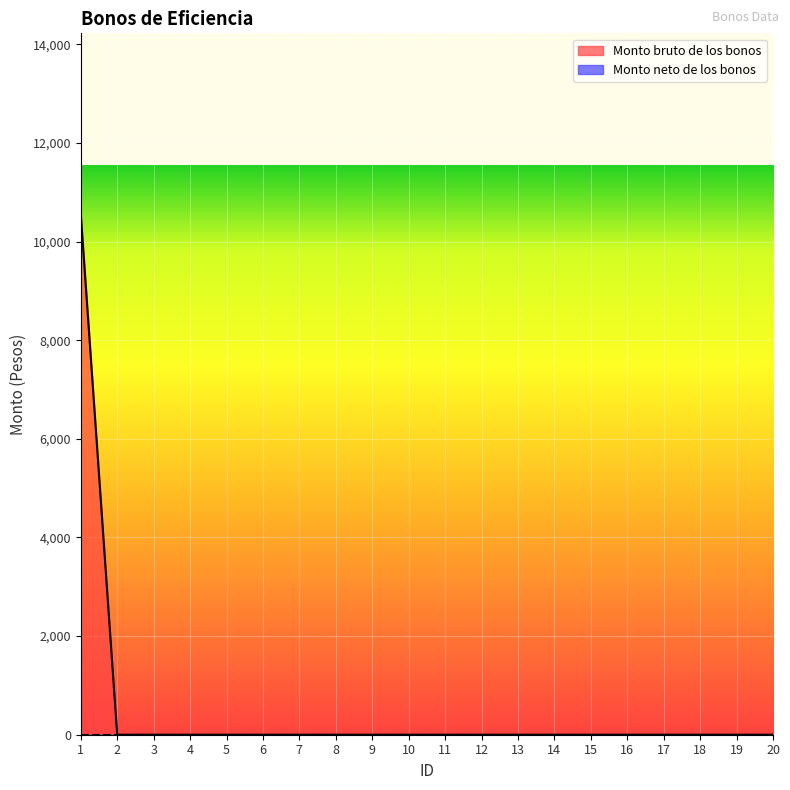

True or false: there are more than 0 points higher than both neighbors.

False